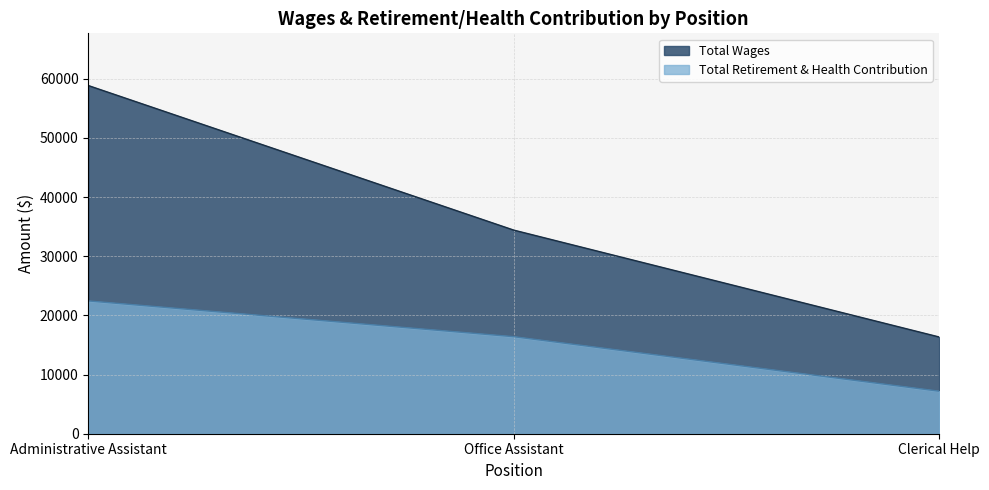

How many Total Wages values are between 16356 and 58859?

3